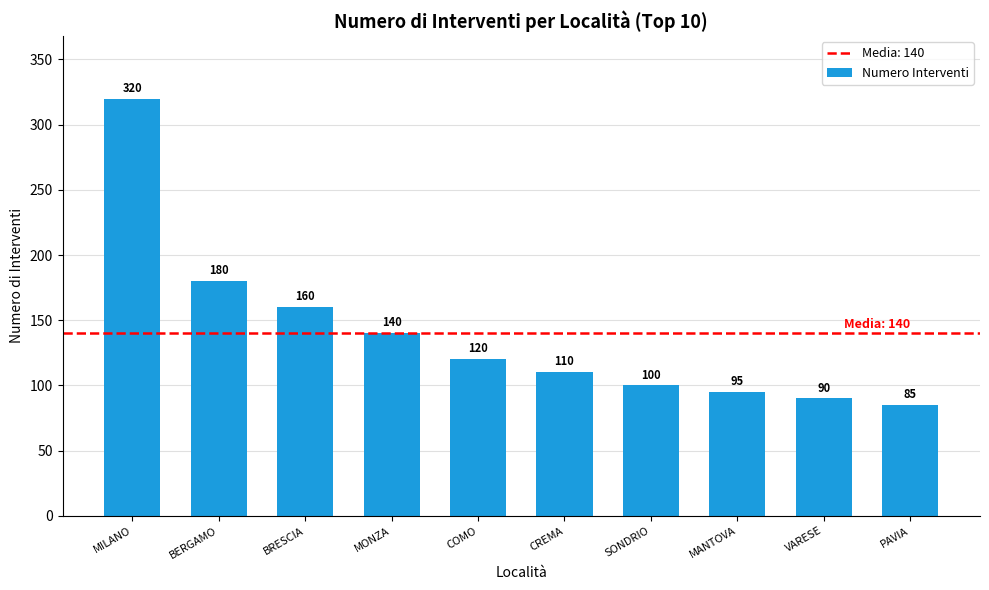

What is the label of the 8th bar from the left?

MANTOVA